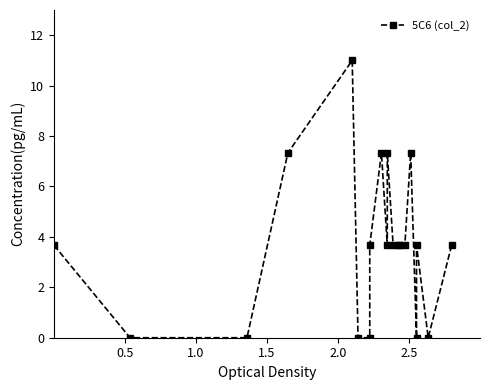

What position from the left is 1.5?

3